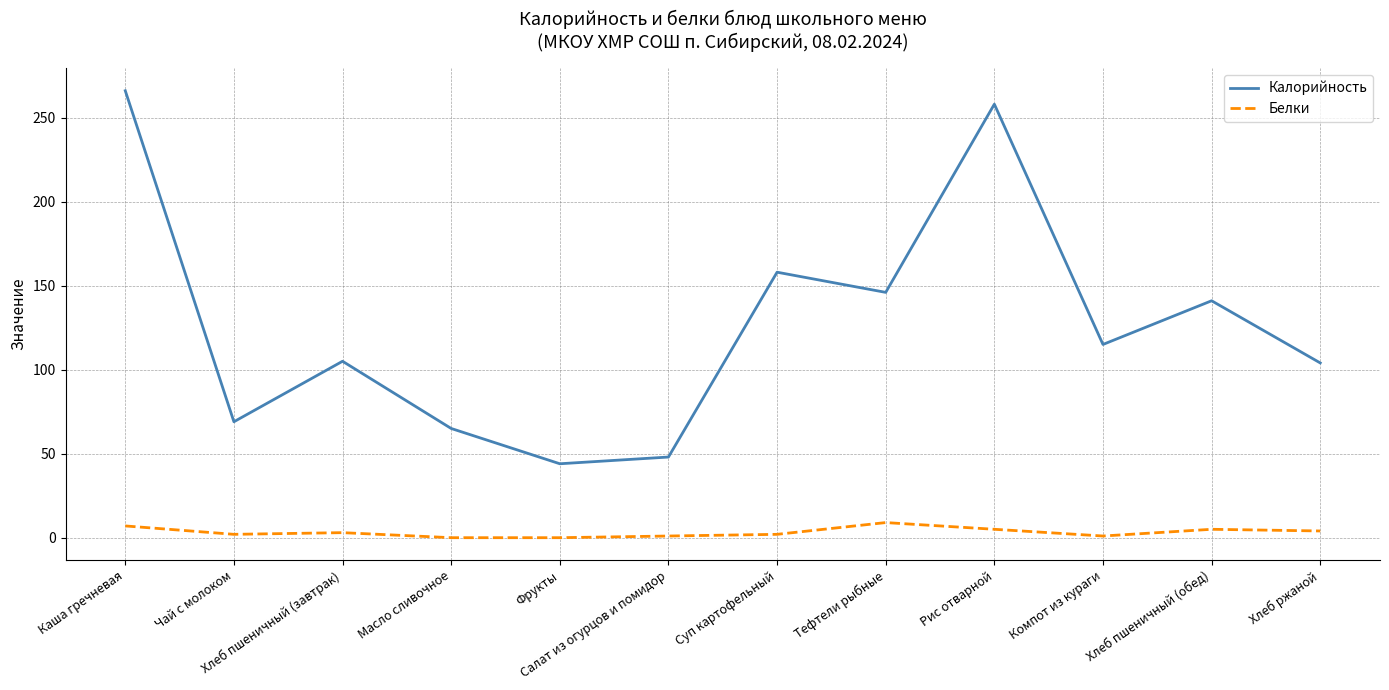

In Калорийность, how many points are lower than both neighbors (excluding endpoints)?

4